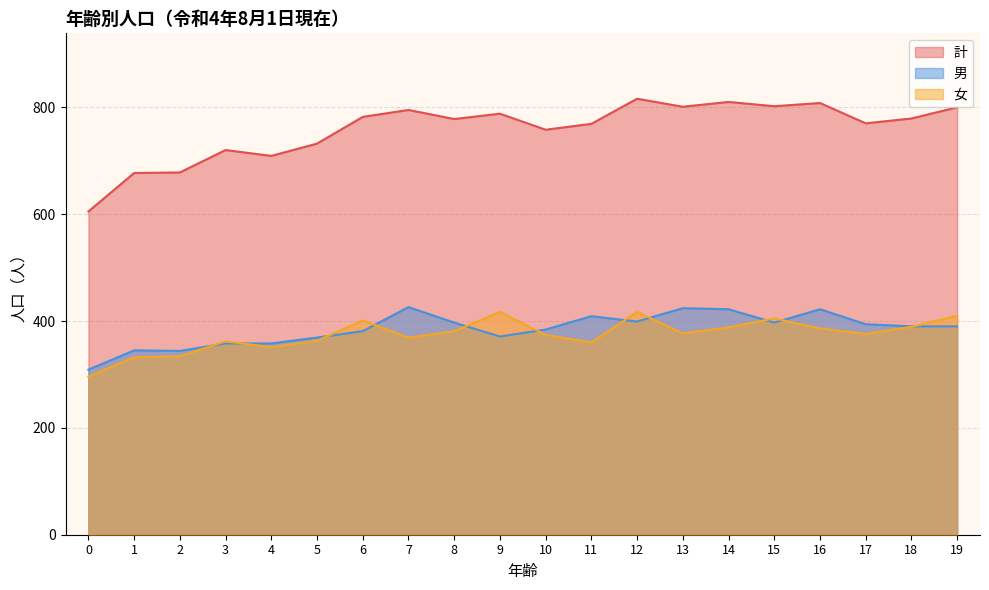

What is the spread (max minus min) of values at 19?

410